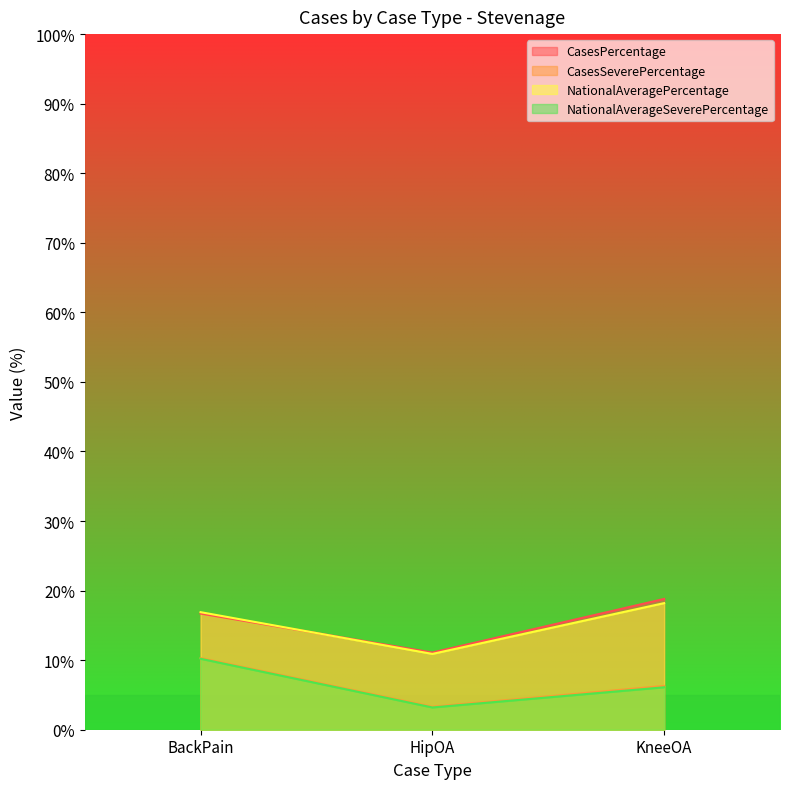

The value of CasesSeverePercentage at KneeOA is 4.3. True or false?

False